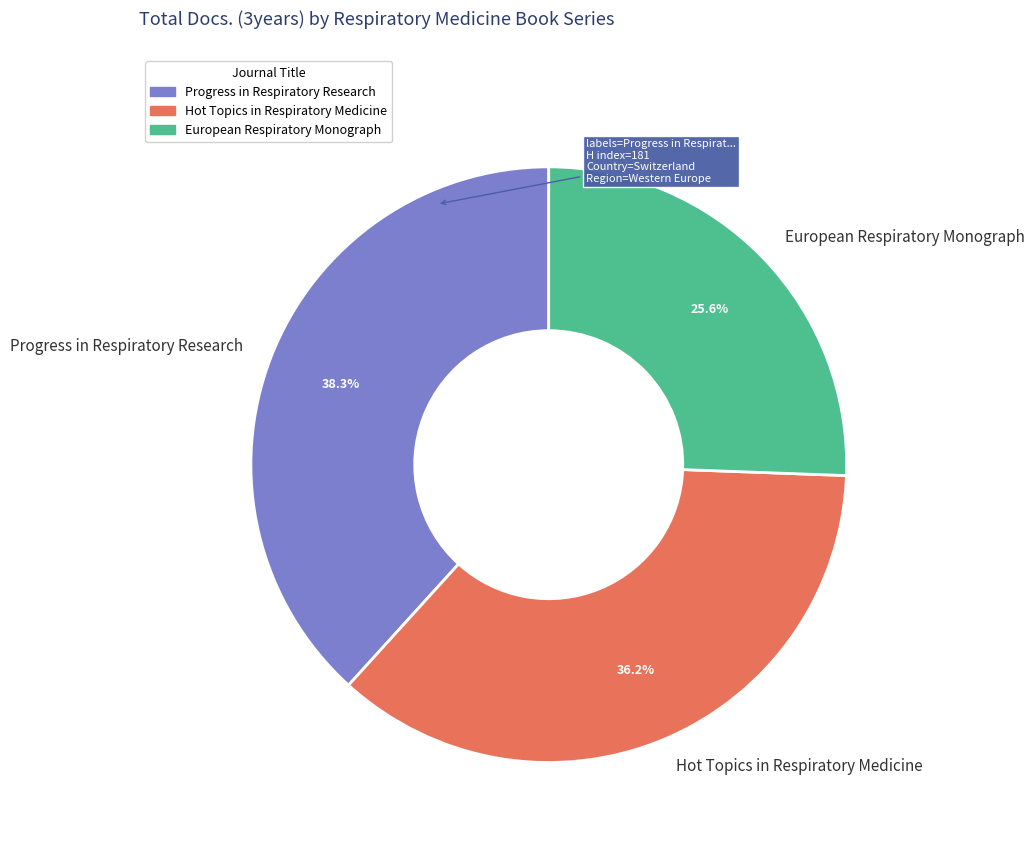

Rank the categories by value from lowest to highest.

European Respiratory Monograph, Hot Topics in Respiratory Medicine, Progress in Respiratory Research